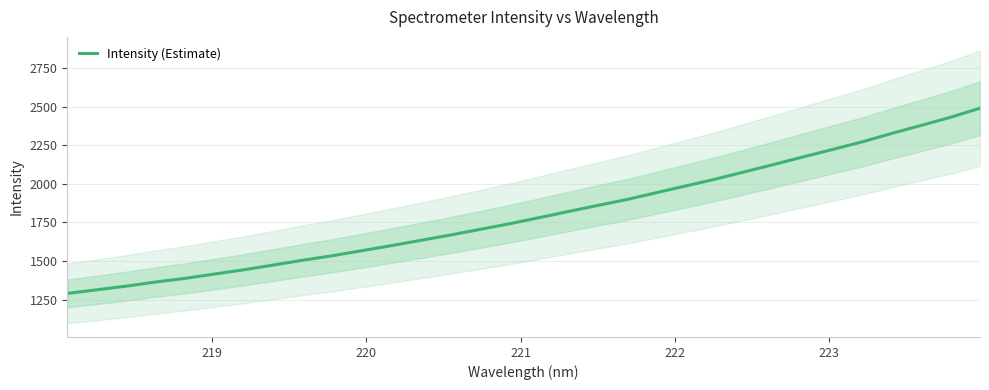

What is the greatest value displayed?

2489.1